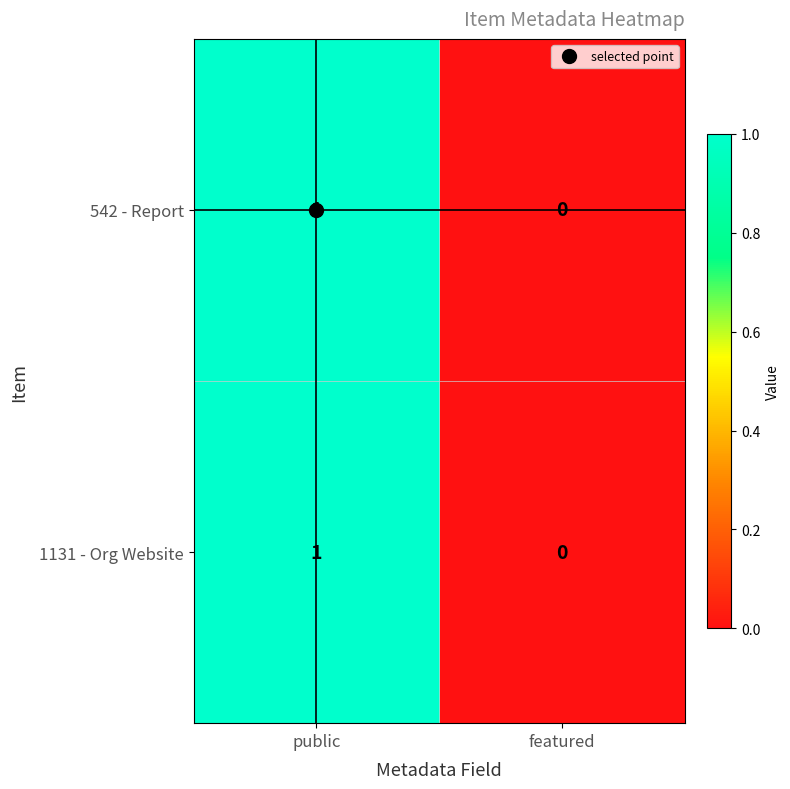

The 542 - Report series shows 1 at public. True or false?

True